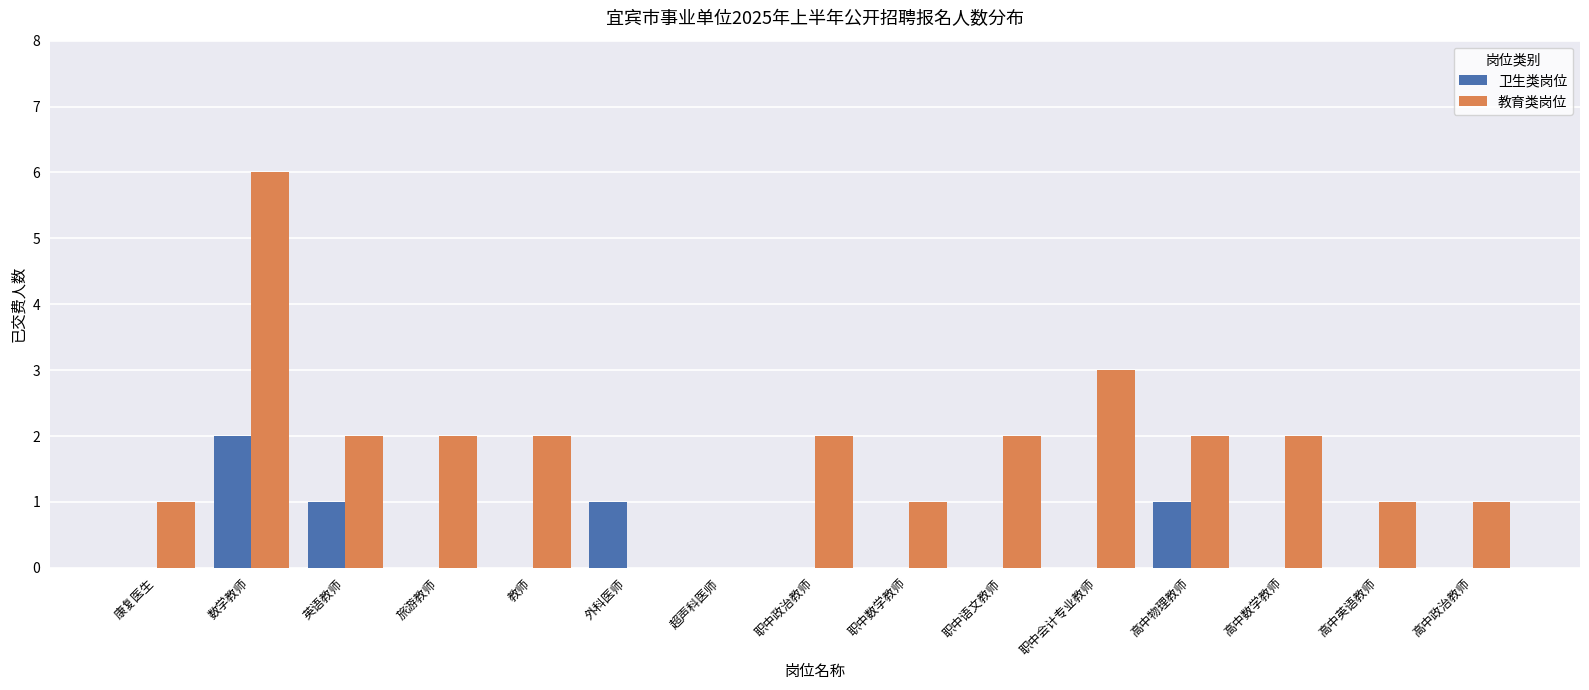

Count the number of data series in this chart.

2